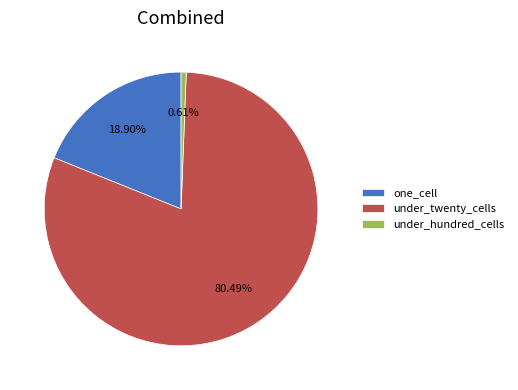

What portion of the pie excludes under_twenty_cells?

19.5%